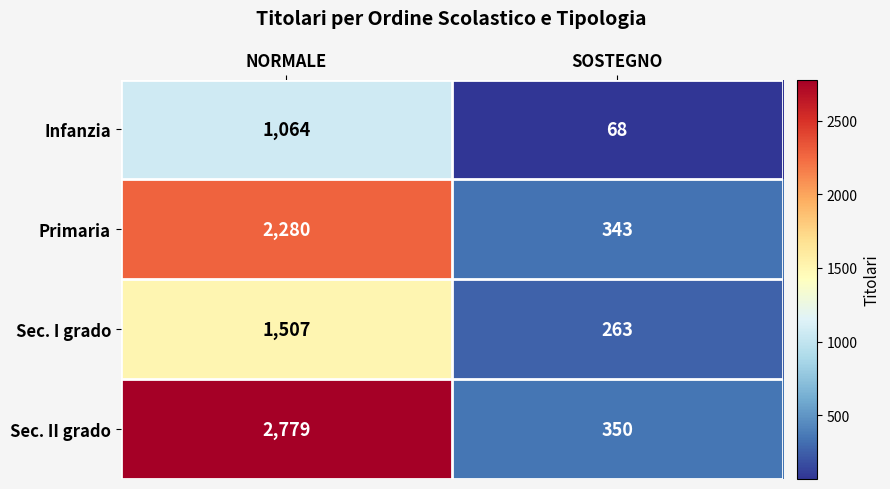

Reading left to right, transcribe all the data shown in this chart.

Infanzia: 1064	68
Primaria: 2280	343
Sec. I grado: 1507	263
Sec. II grado: 2779	350